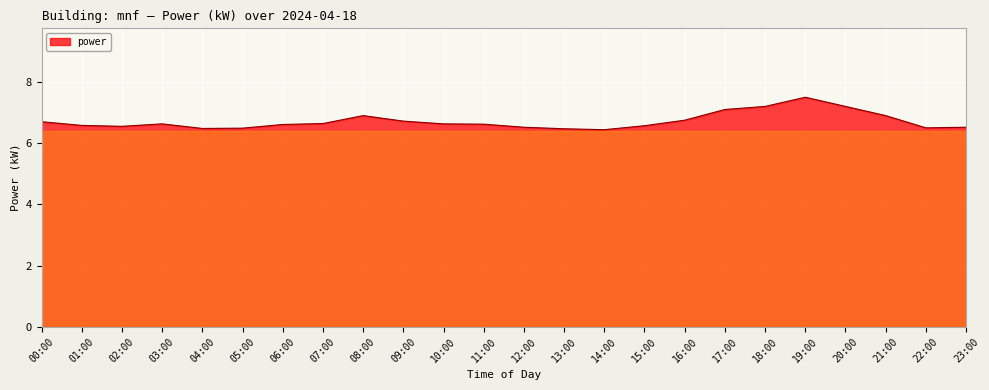

Which label corresponds to the largest value in the chart?

19:00